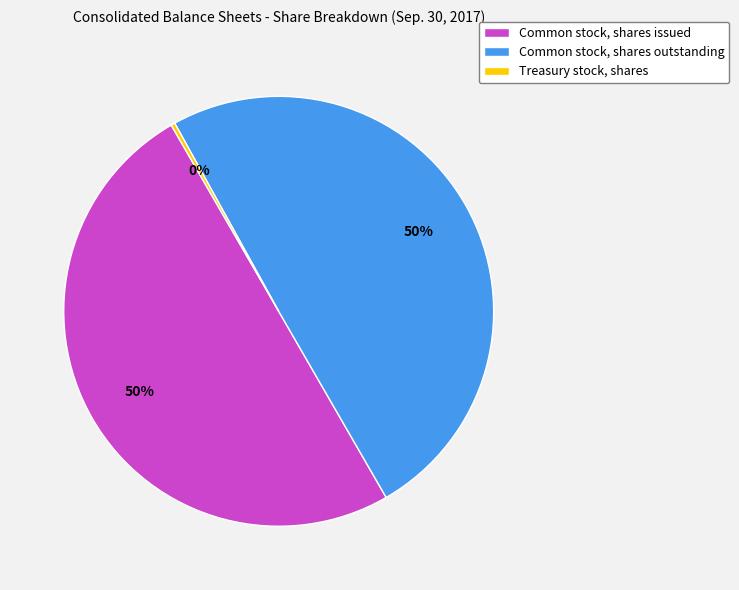

Approximately how many times larger is the value at Common stock, shares outstanding compared to Treasury stock, shares?

168.2